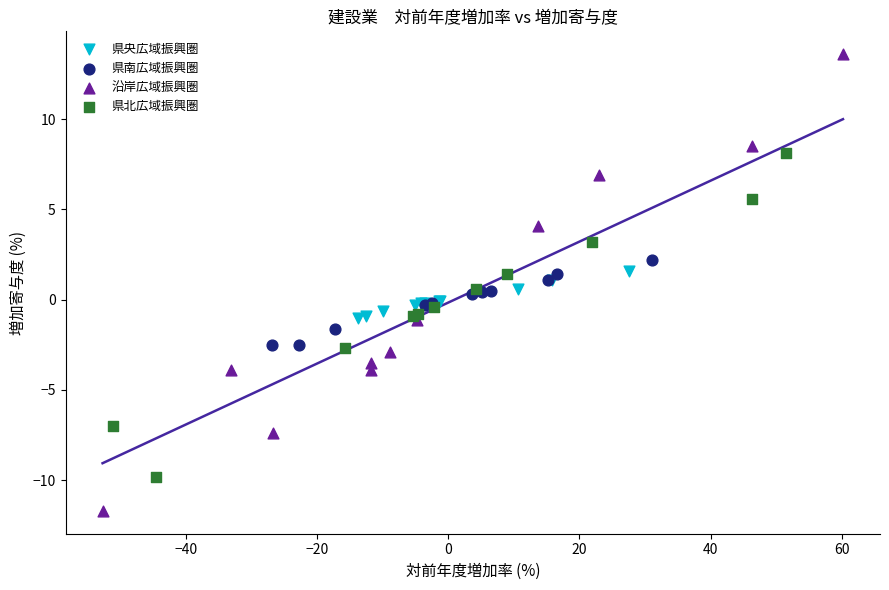

Which series contains the lowest Y value?

沿岸広域振興圏